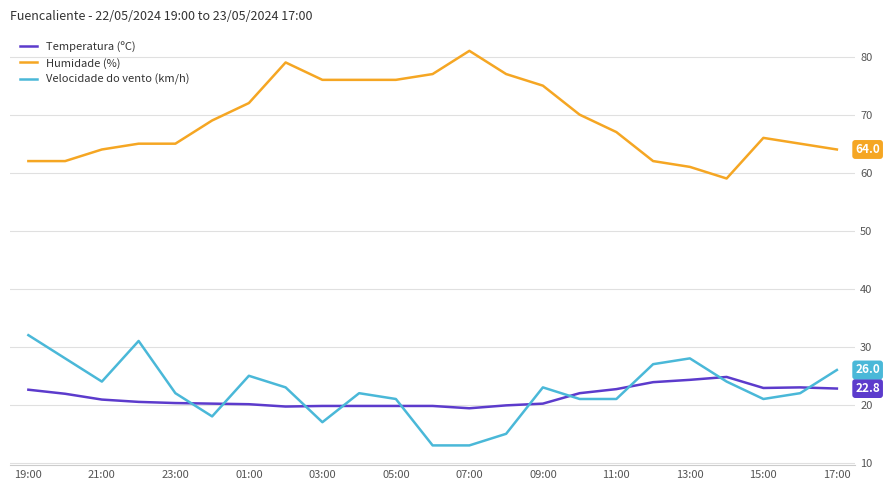

True or false: Temperatura (ºC) and Humidade (%) cross at least once.

False